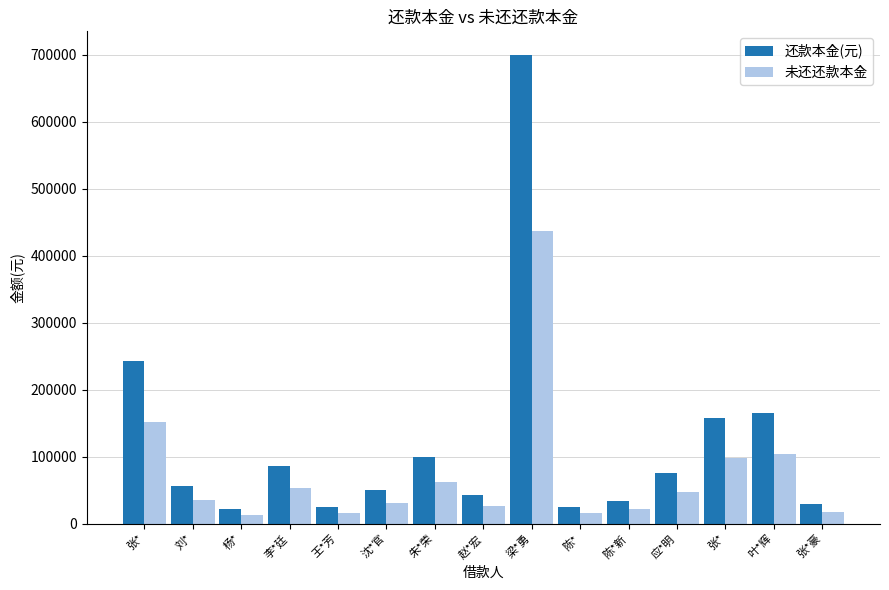

How many values in the 还款本金(元) series are below 56000?

7